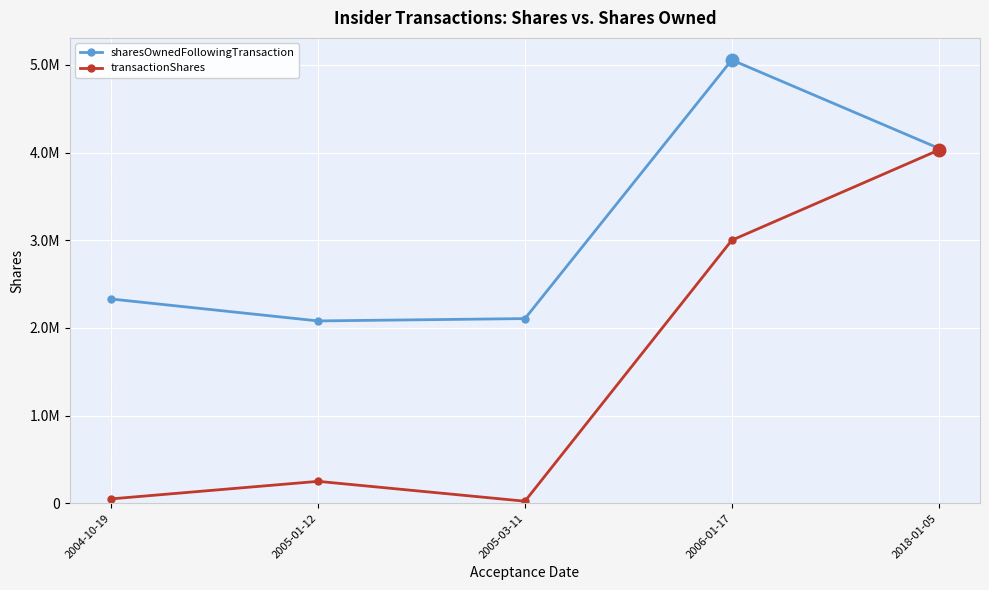

Is it true that sharesOwnedFollowingTransaction equals 7054335 at 2018-01-05?

False